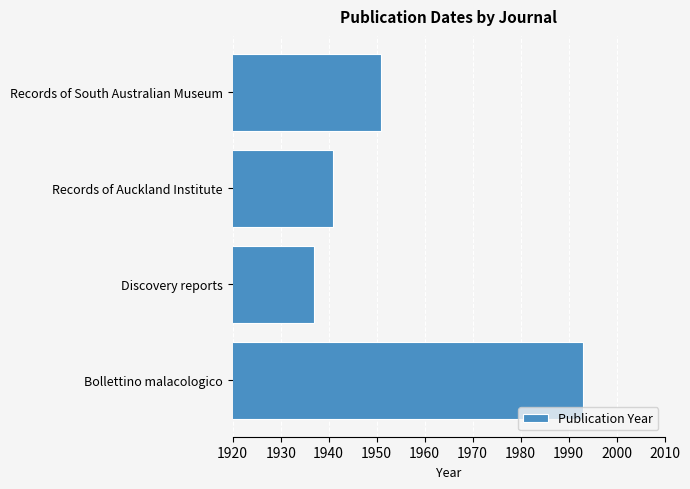

What is the smallest value displayed?

1937